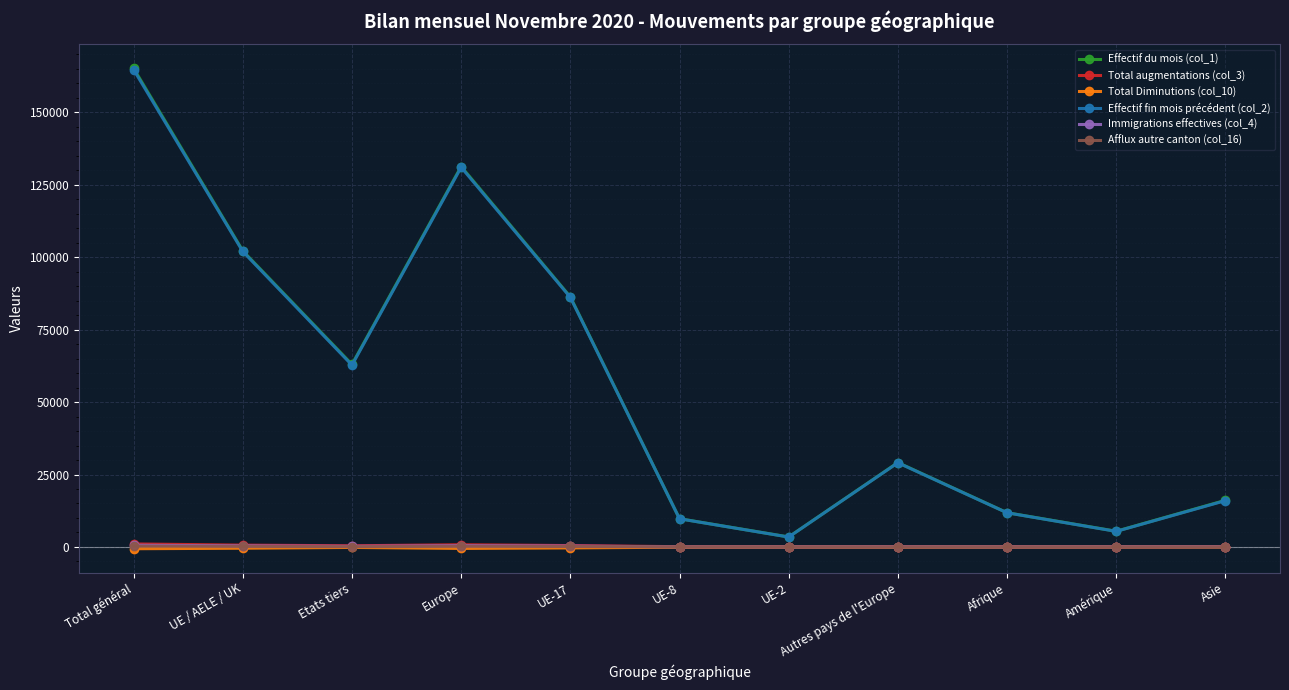

What is the spread (max minus min) of values at Europe?

131799